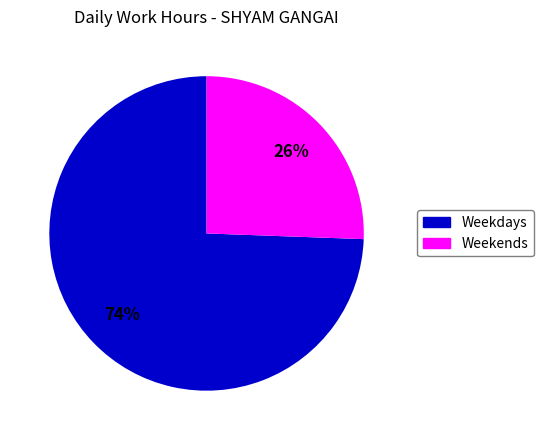

Is there any slice that represents more than half of the pie?

Yes